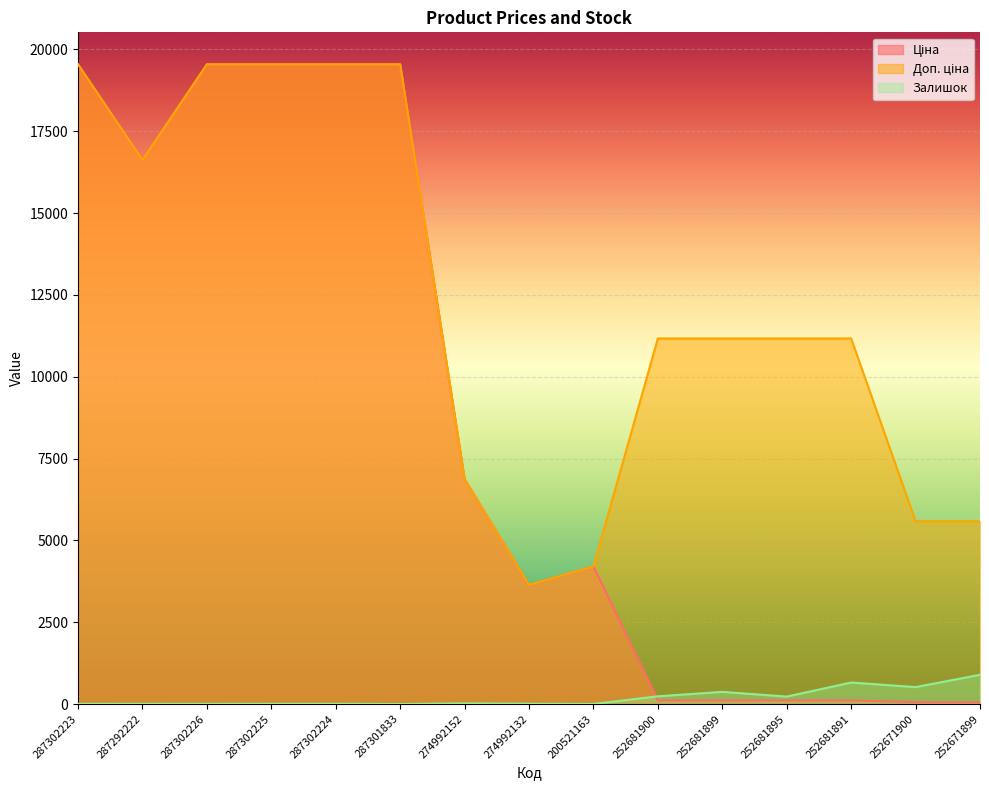

What is the maximum value shown in the chart?

19542.7